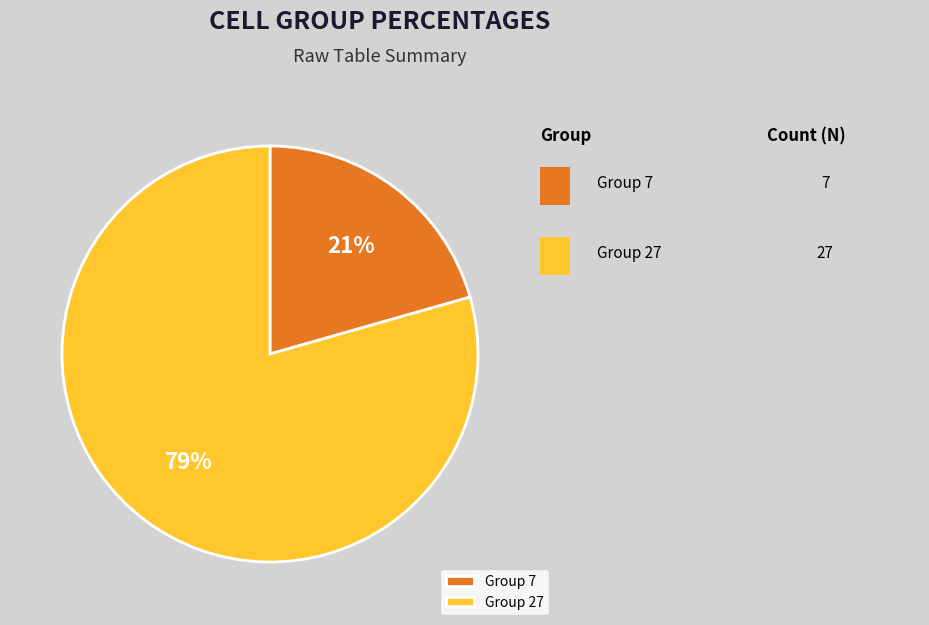

To the nearest percent, what percentage of the pie is Group 7?

21%